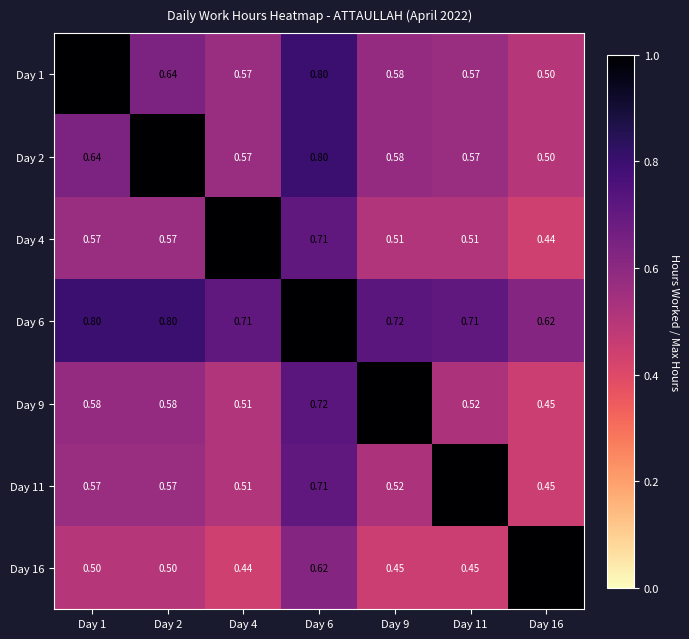

Is the value of Day 16 at Day 6 greater than the value of Day 2 at Day 6?

No